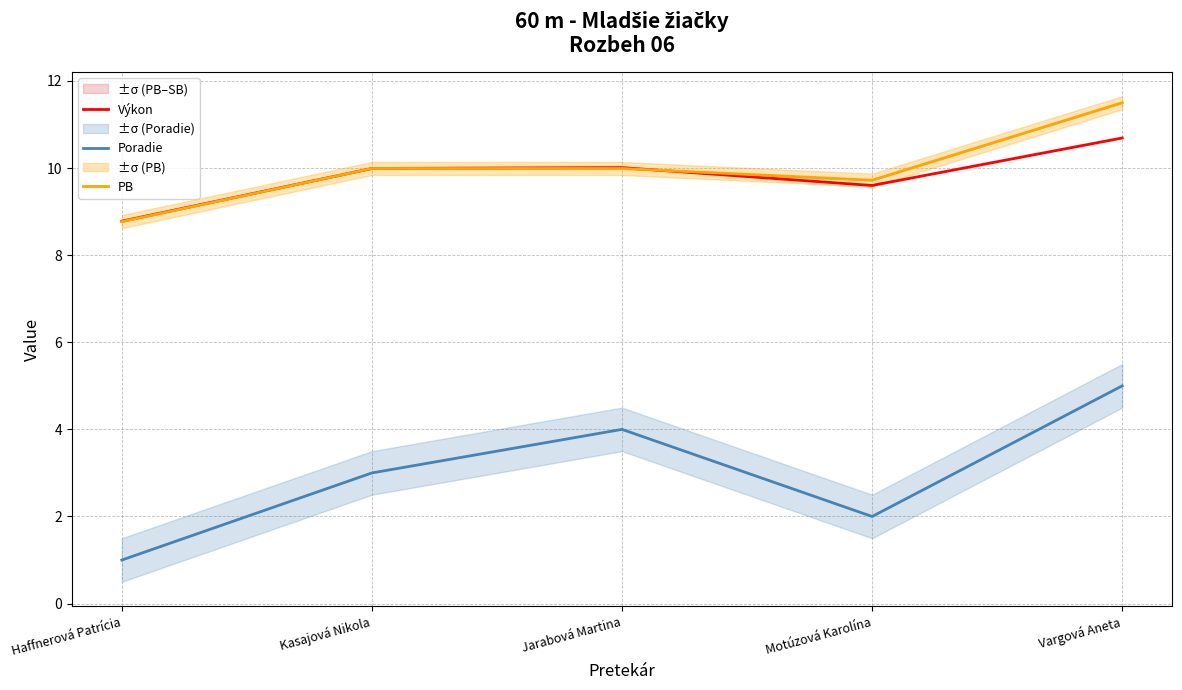

True or false: Poradie has more than 2 interior local peaks.

False